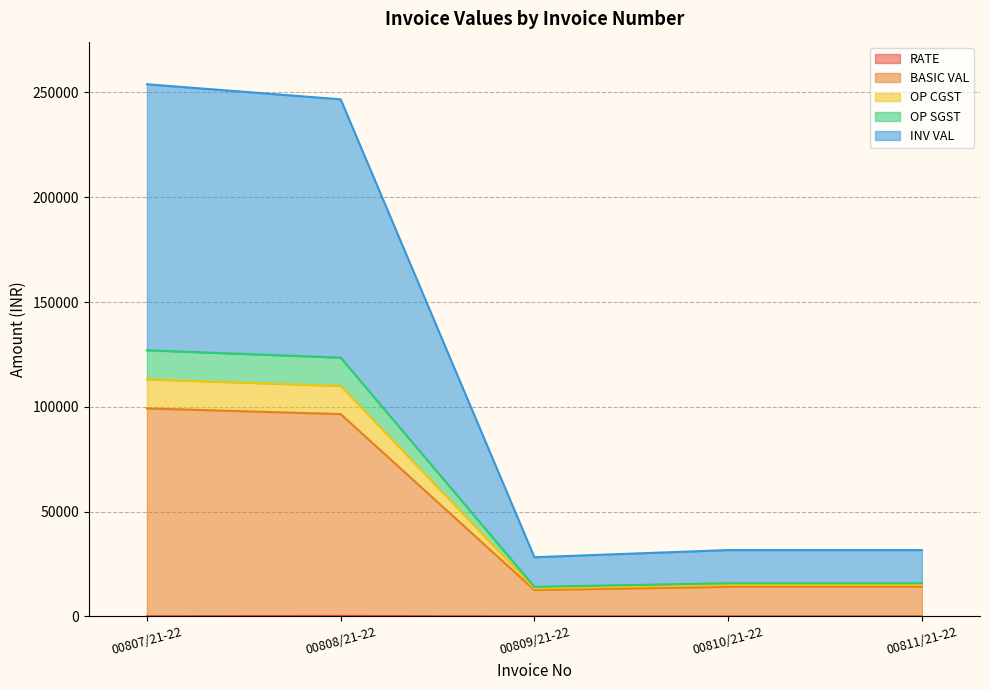

Does the chart have visible grid lines?

Yes